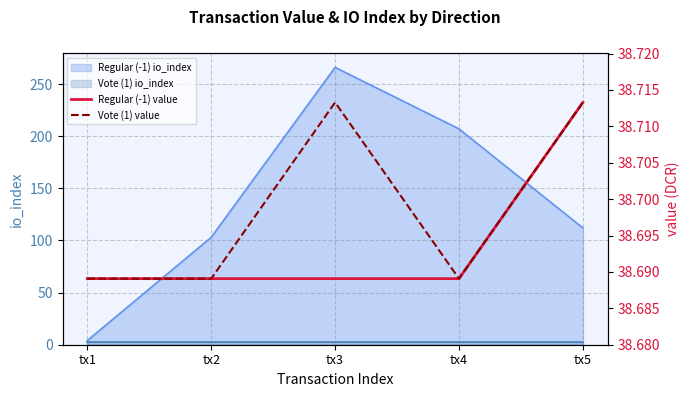

Rank the series by their average value, from lowest to highest.

Regular (-1) value, Vote (1) value